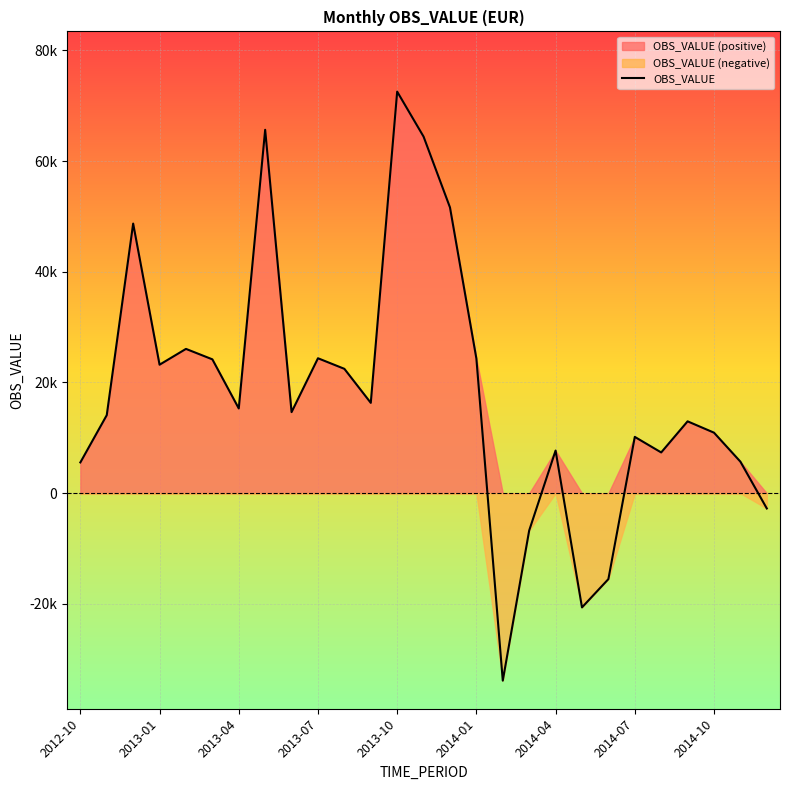

What position from the right is 2013-10?

15